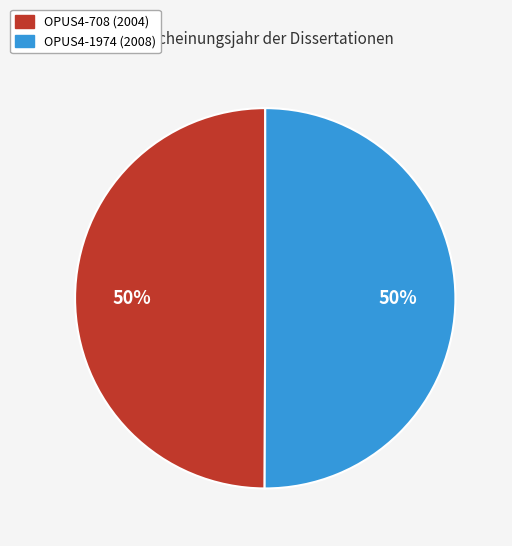

To the nearest percent, what is the combined percentage of OPUS4-708 and OPUS4-1974?

100%